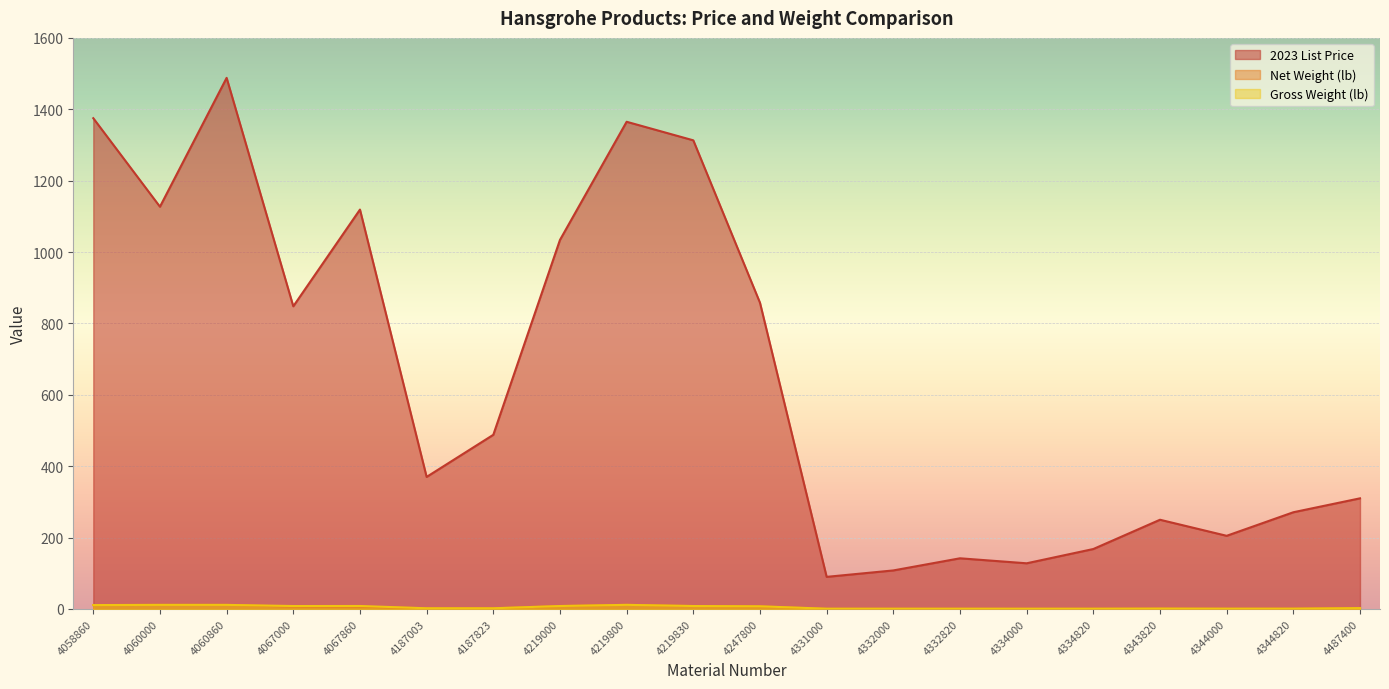

What is the average value of the 2023 List Price series?

652.9